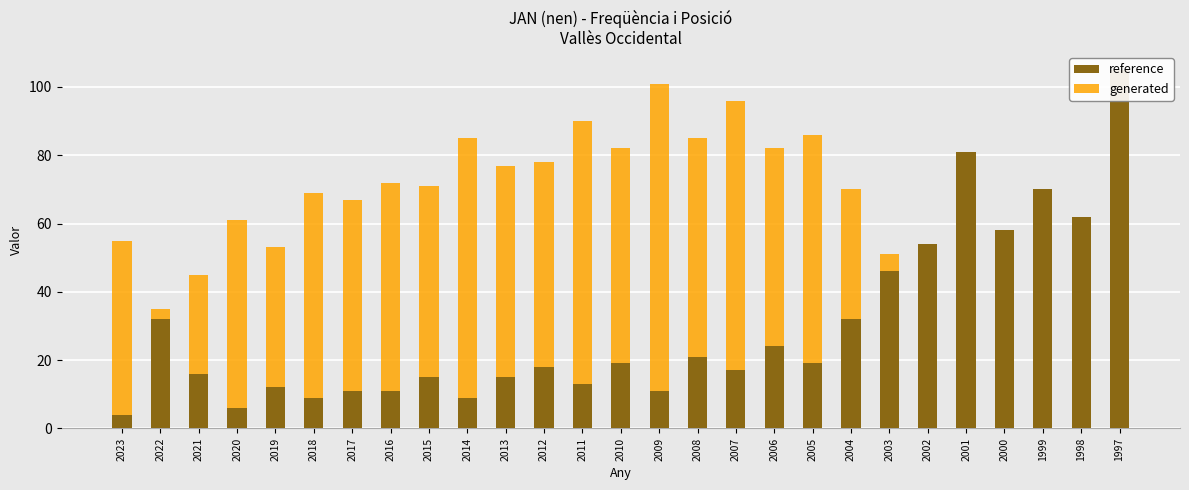

Is the value of reference at 2004 greater than the value of generated at 2008?

No